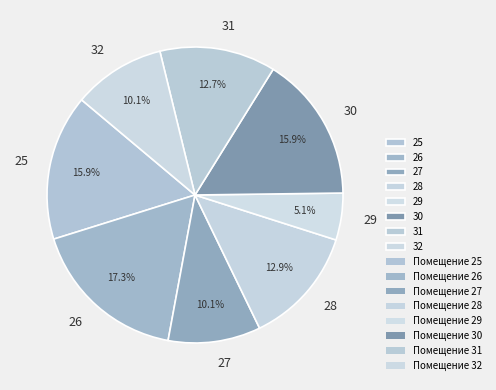

What is the smallest slice in the pie chart?

29